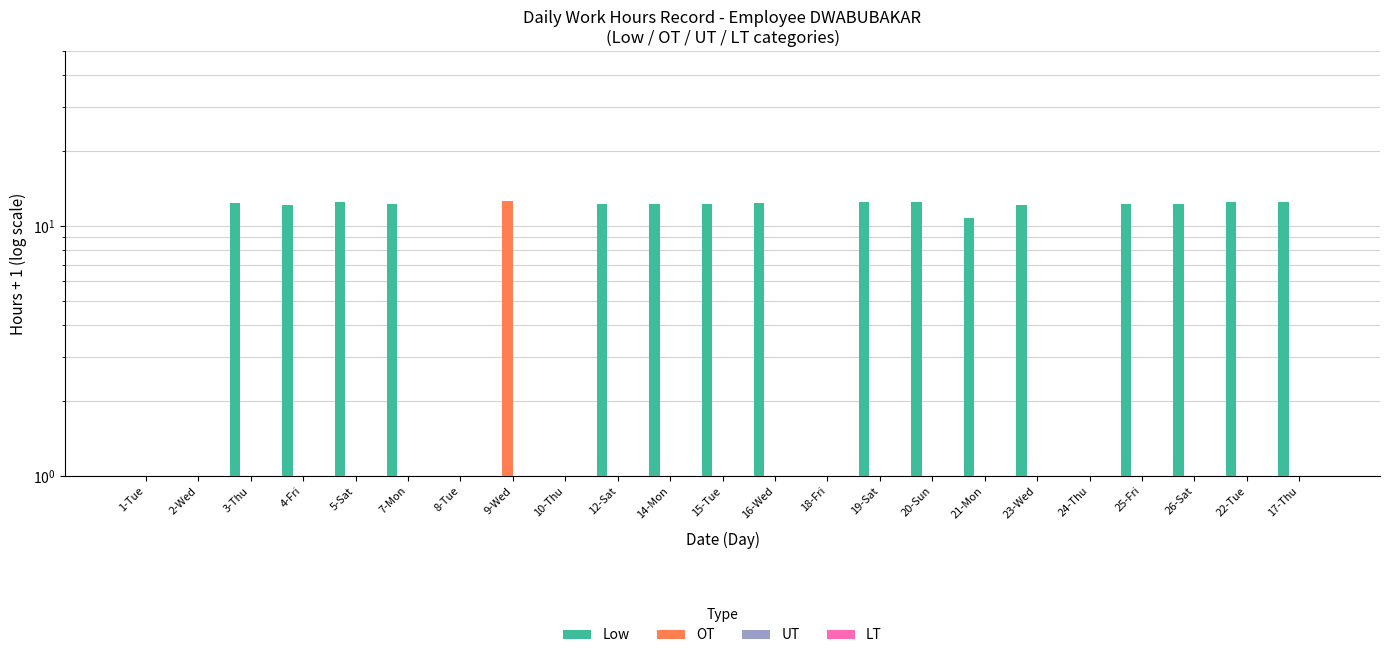

What is the highest value of the LT series?

1.0